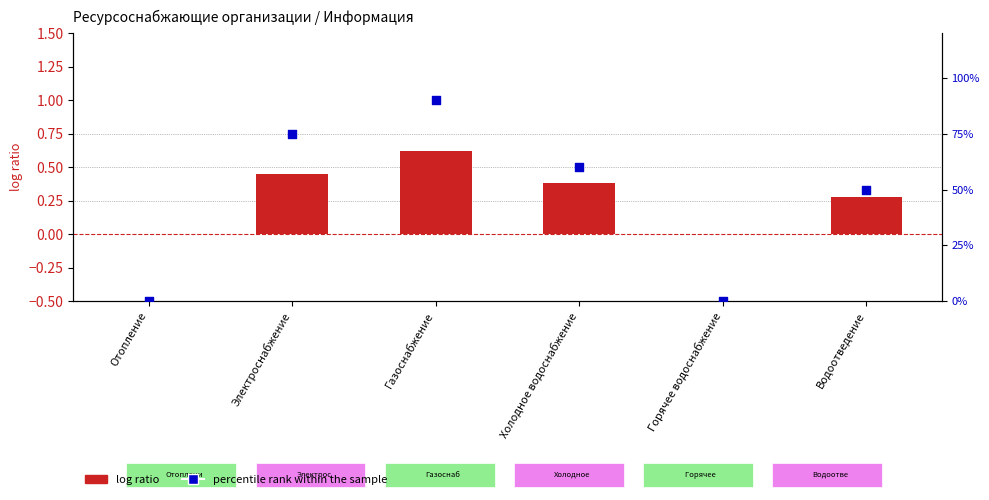

Is the value of log ratio at Электроснабжение greater than the value of percentile rank within the sample at Холодное водоснабжение?

No